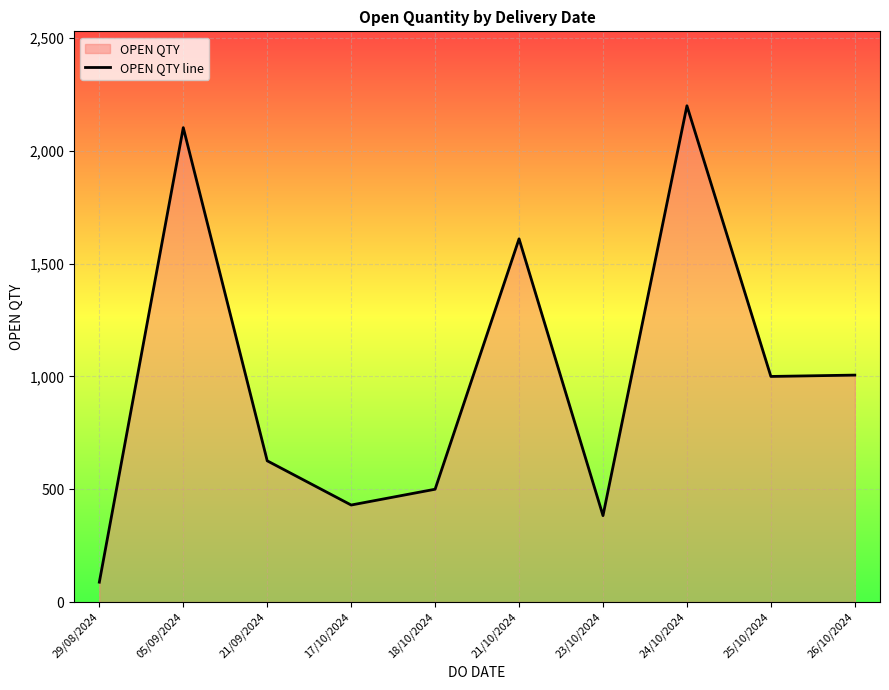

At which label is the value closest to 1144?

26/10/2024